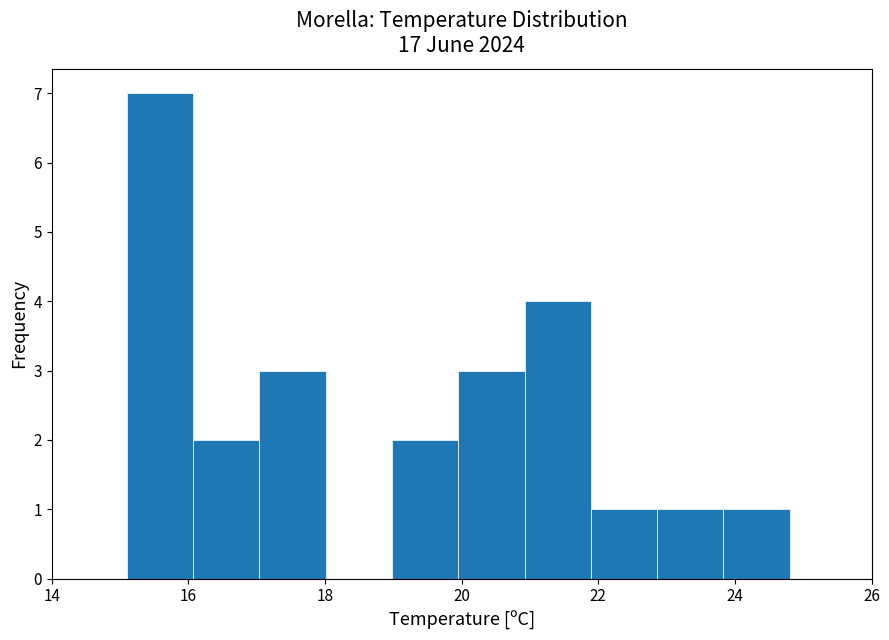

How tall is the bar that spans 15.2 to 16.0 on the x-axis? Neither the bar edges nor the heights are printed on the chart, so give them approximately, as read against the axes.

7